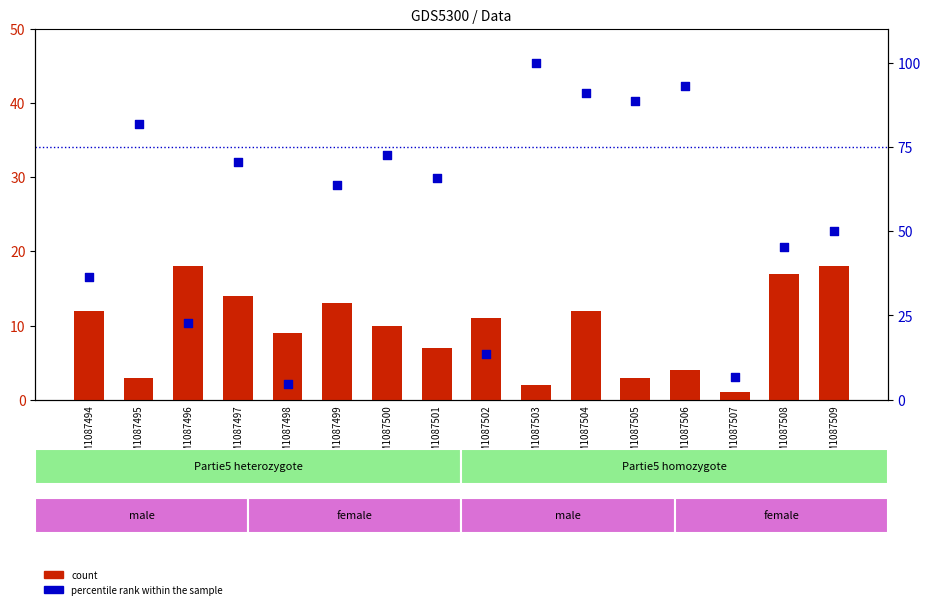

Which series contains the highest Y value?

percentile rank within the sample